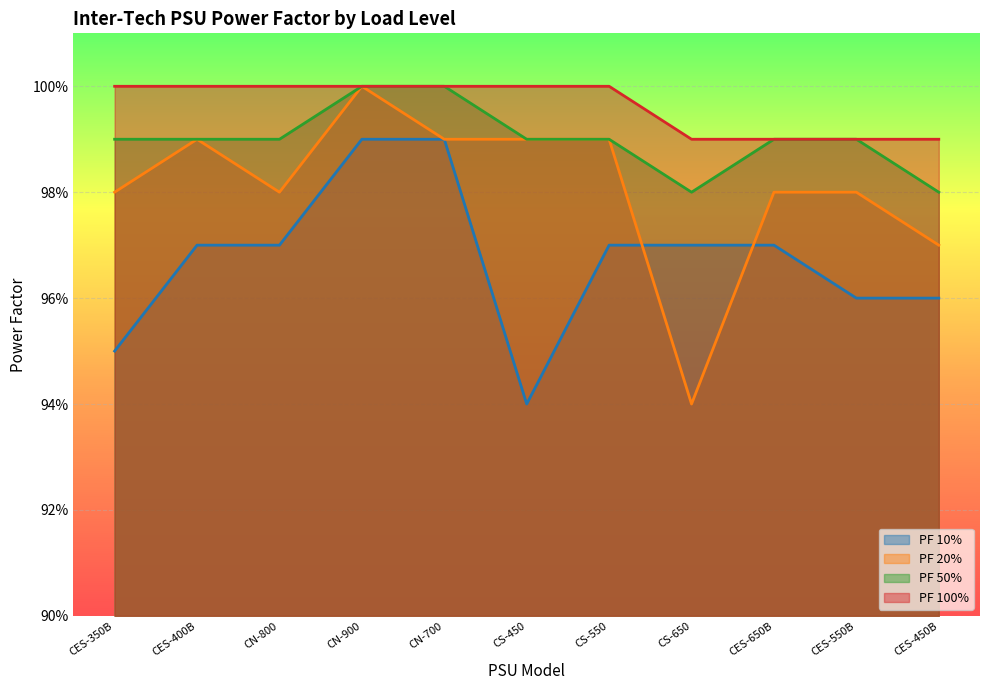

At which category does the chart reach its minimum across all series?

CS-450